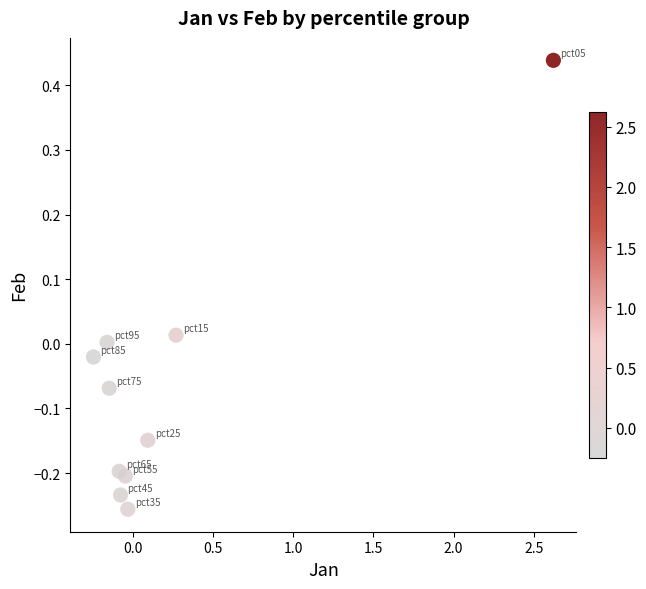

What is the range of X values (max minus min)?

2.9